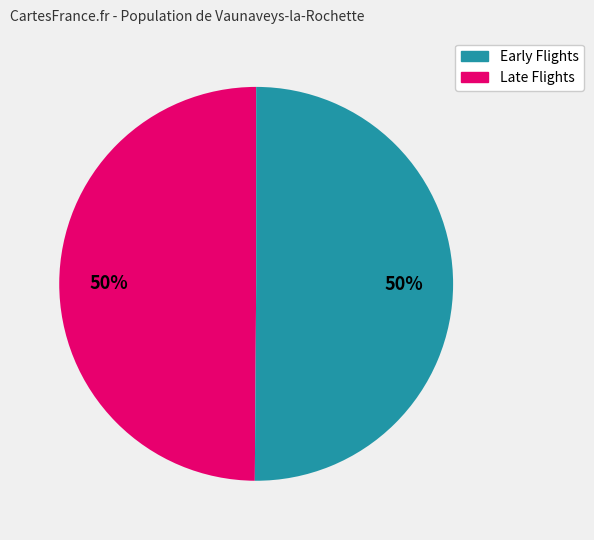

To the nearest percent, what is the average slice percentage?

50%